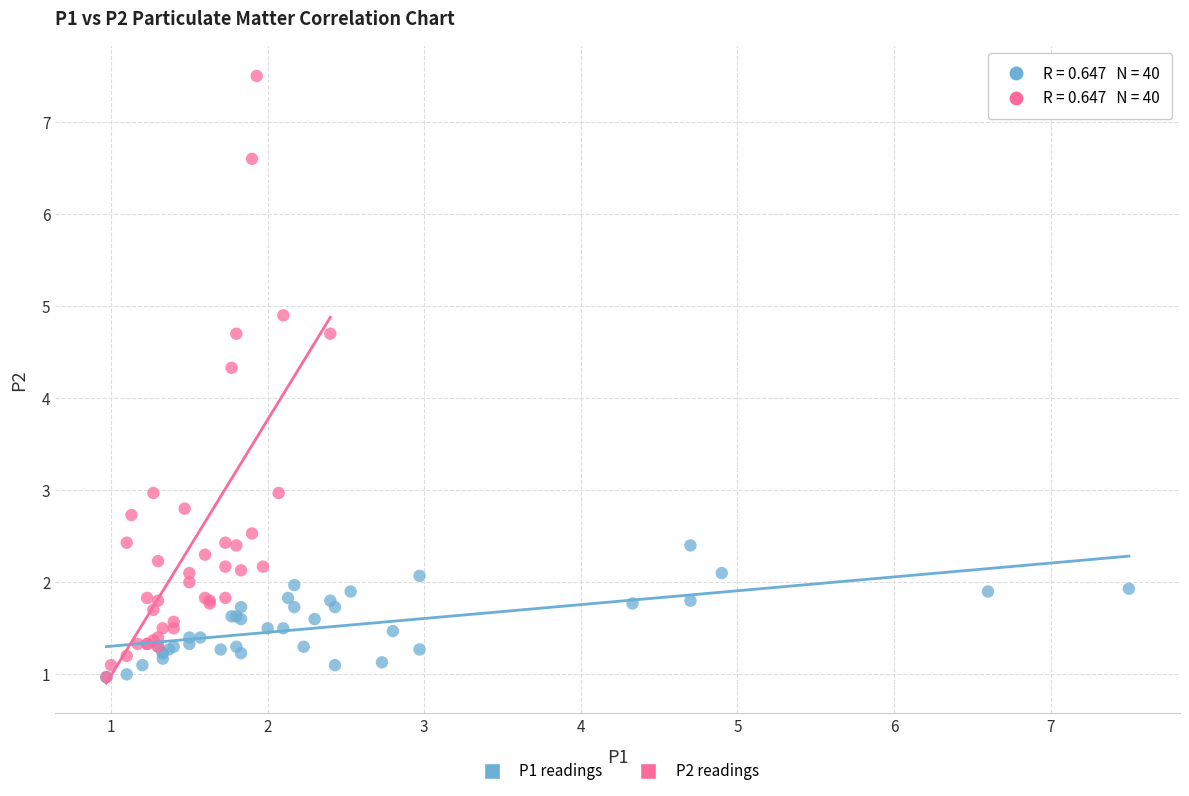

Which series has the largest Y range (max minus min)?

P2 readings